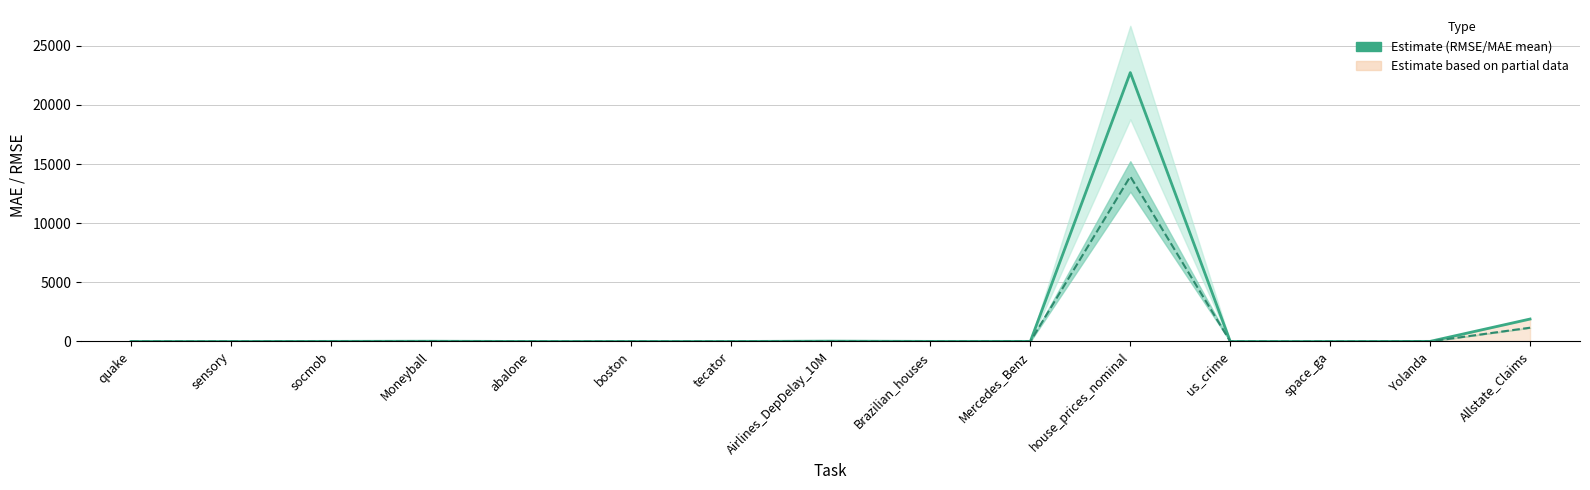

True or false: RMSE mean and MAE mean cross at least once.

False